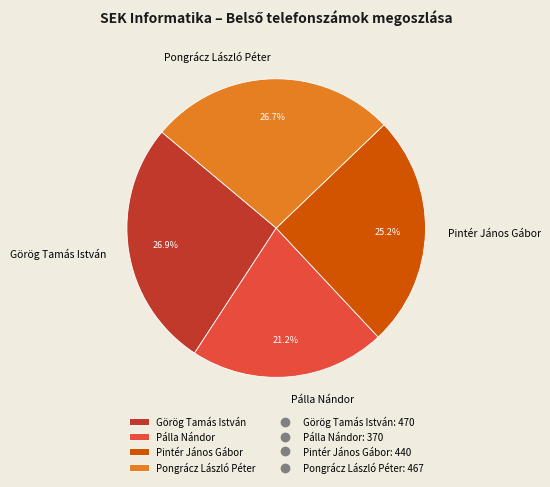

What is the total percentage of Görög Tamás István and Pálla Nándor?

48.1%